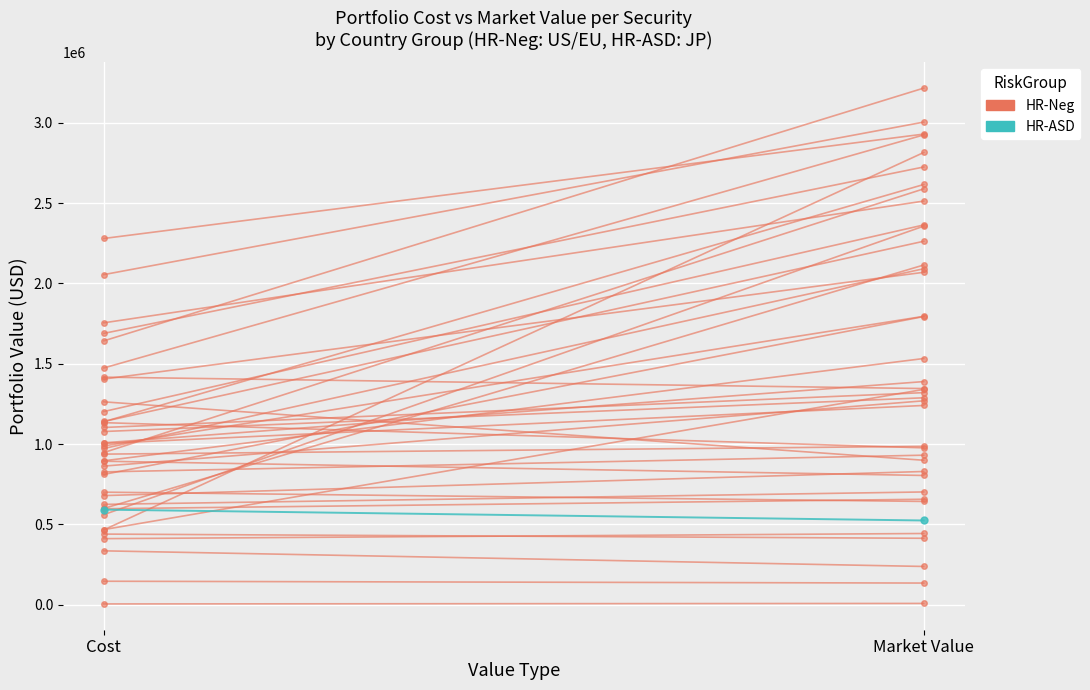

What are all the series names shown in the legend?

HR-Neg, HR-ASD